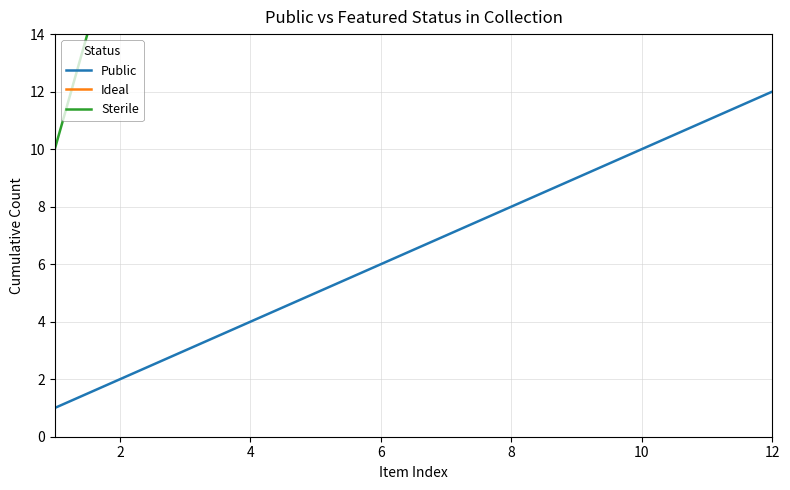

The Public series shows 11 at 8. True or false?

False